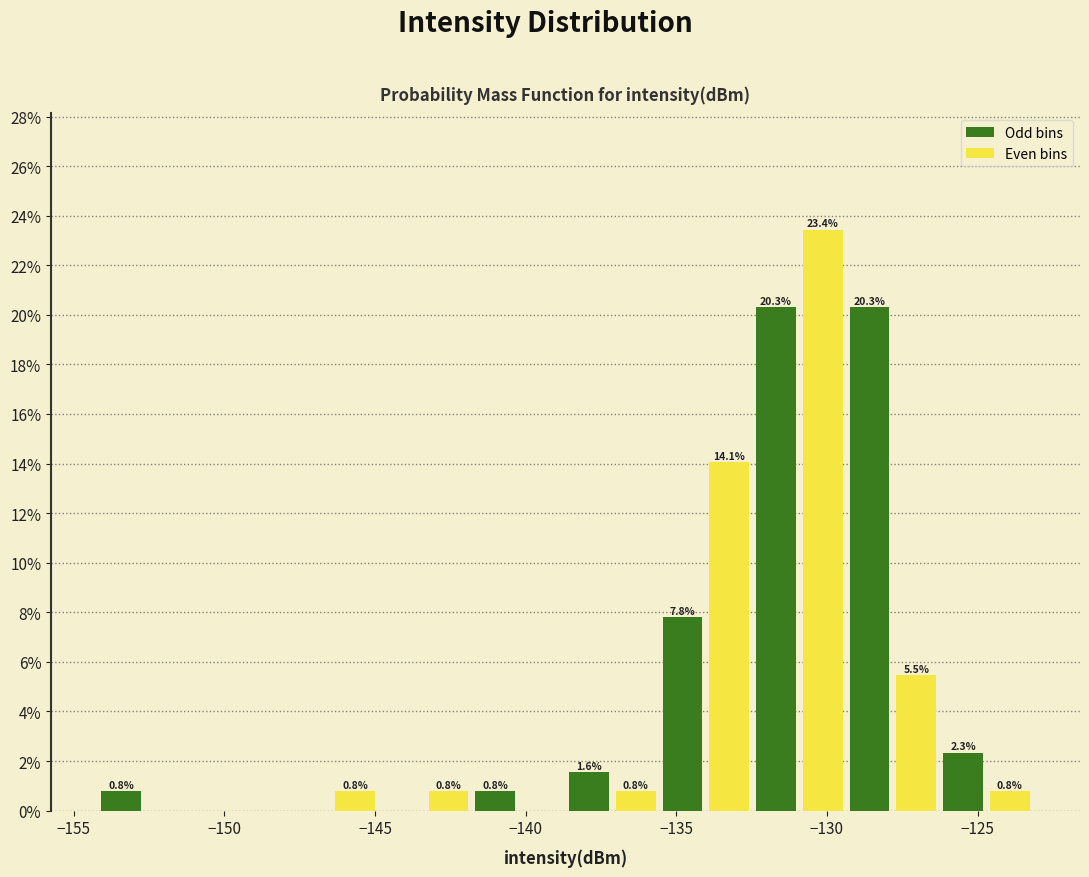

Around what value on the x-axis is the tallest bar? Give the approximate position of its centre, as read against the axis.

-130.0